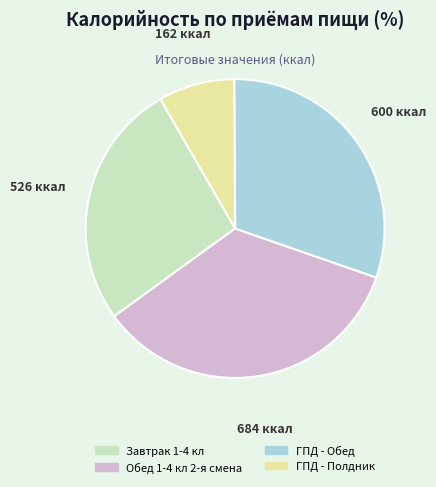

Is there any slice that represents more than half of the pie?

No